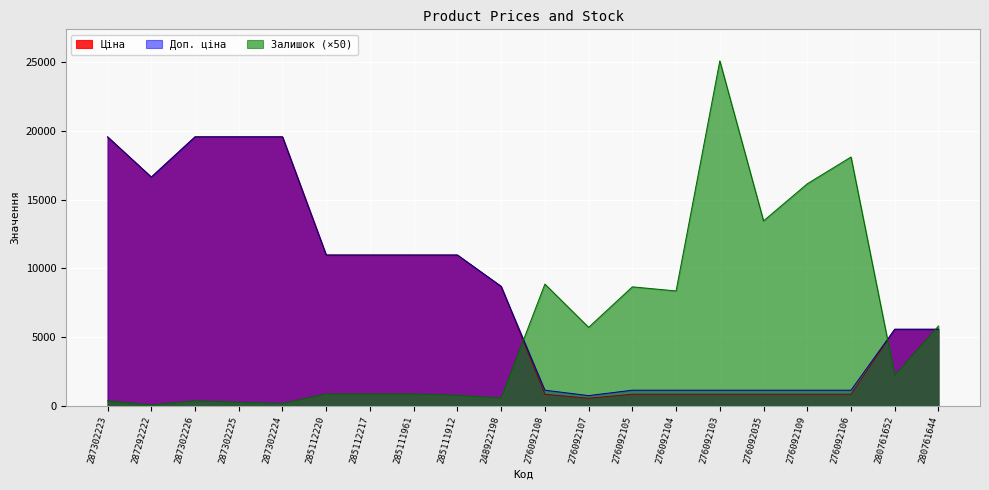

How many interior local peaks does the Залишок series have?

5